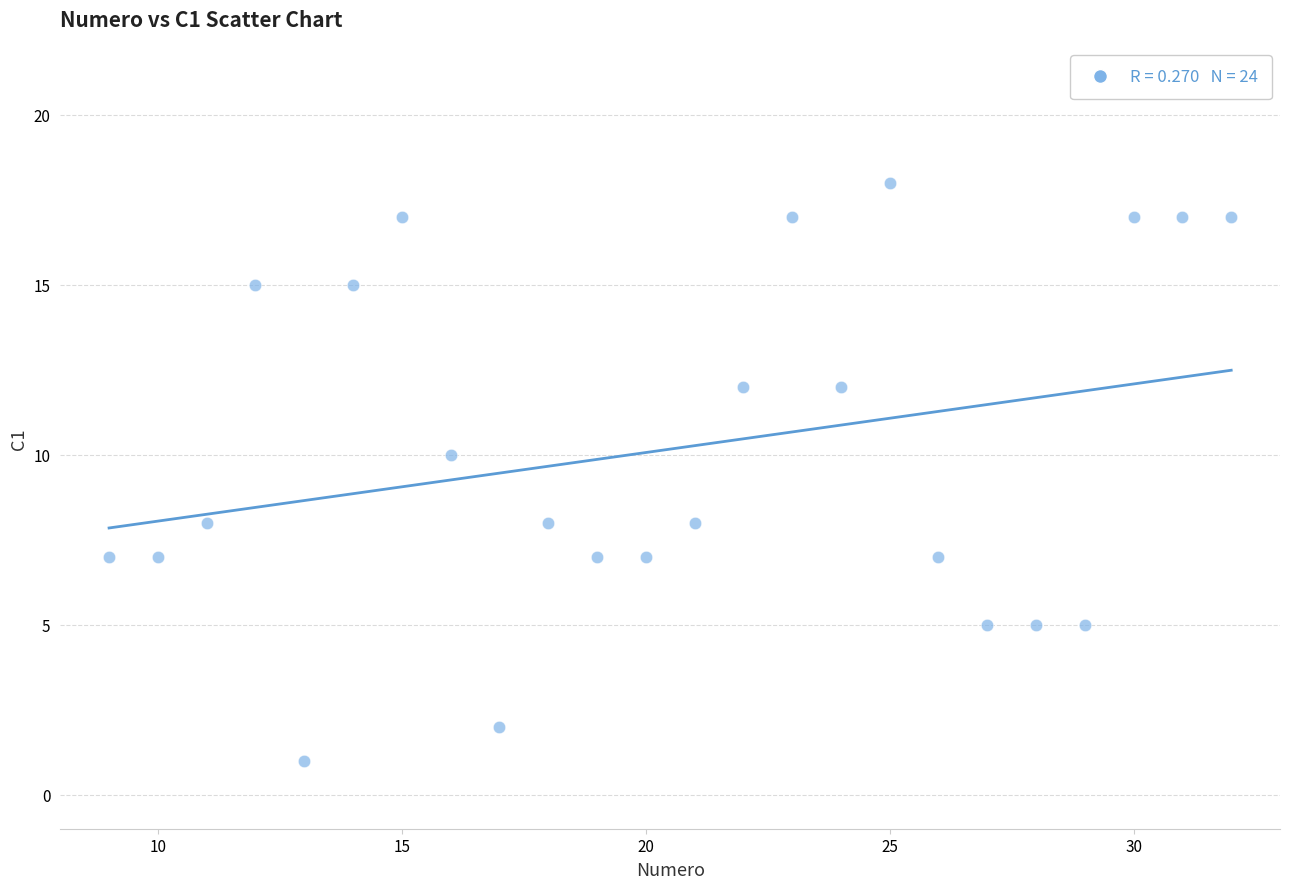

What is the range of X values (max minus min)?

23